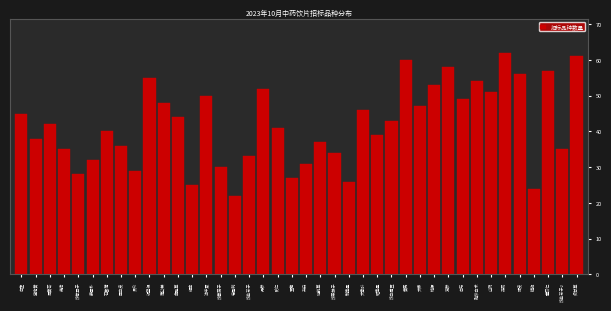

Approximately how many times larger is the value at 升麻 compared to 茯苓?

0.5